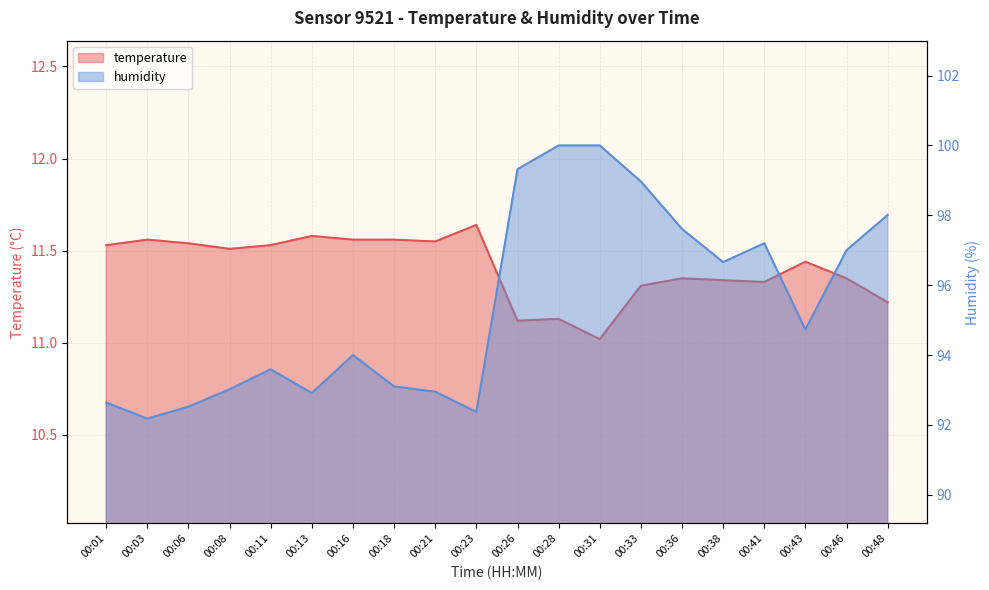

List the labels in order of temperature value, smallest first.

00:31, 00:26, 00:28, 00:48, 00:33, 00:41, 00:38, 00:36, 00:46, 00:43, 00:08, 00:01, 00:11, 00:06, 00:21, 00:03, 00:16, 00:18, 00:13, 00:23